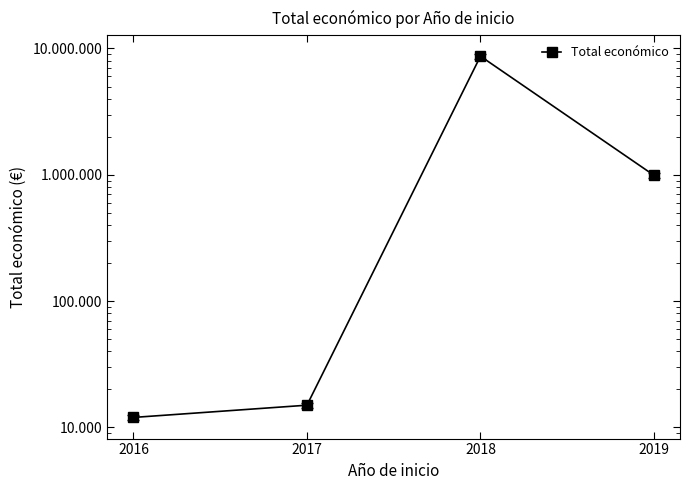

At which category does the chart reach its peak across all series?

2018